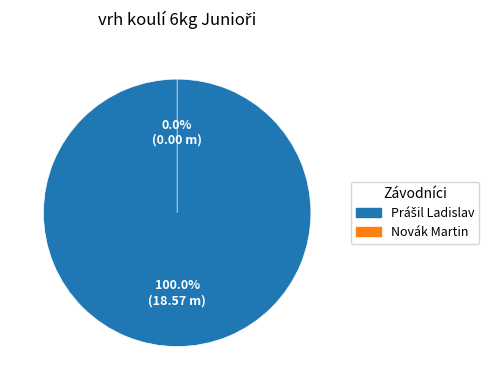

How many segments does this pie chart have?

2